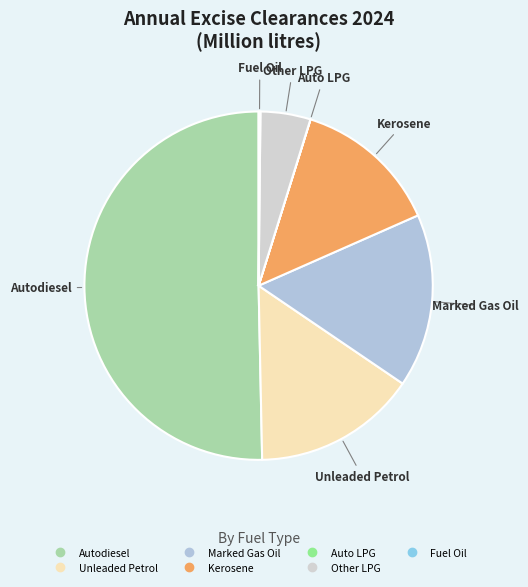

Is it true that Marked Gas Oil is 26% of the pie?

False